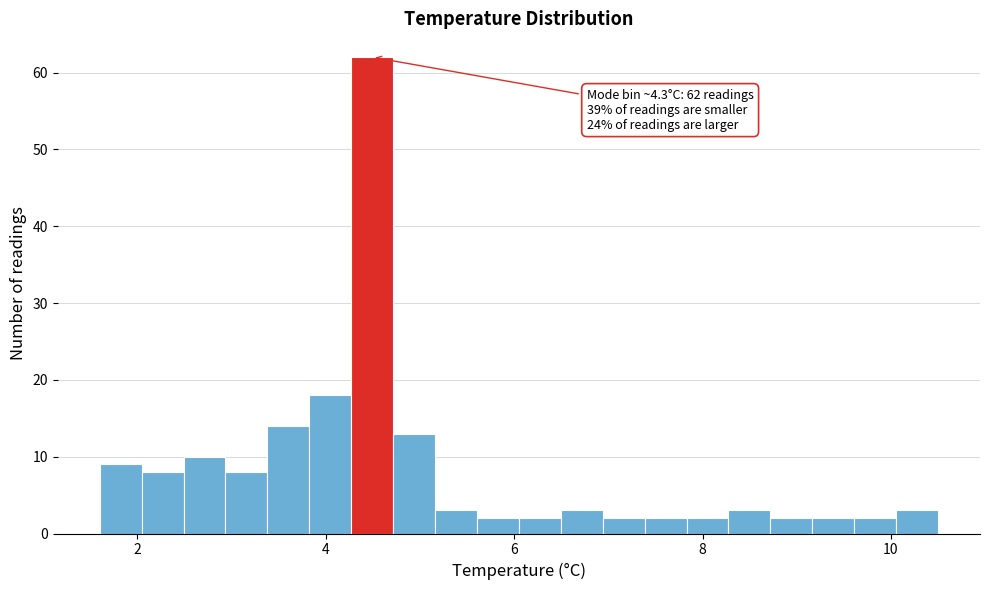

Read against the x-axis, roughly where is the centre of the tallest bar?

4.4